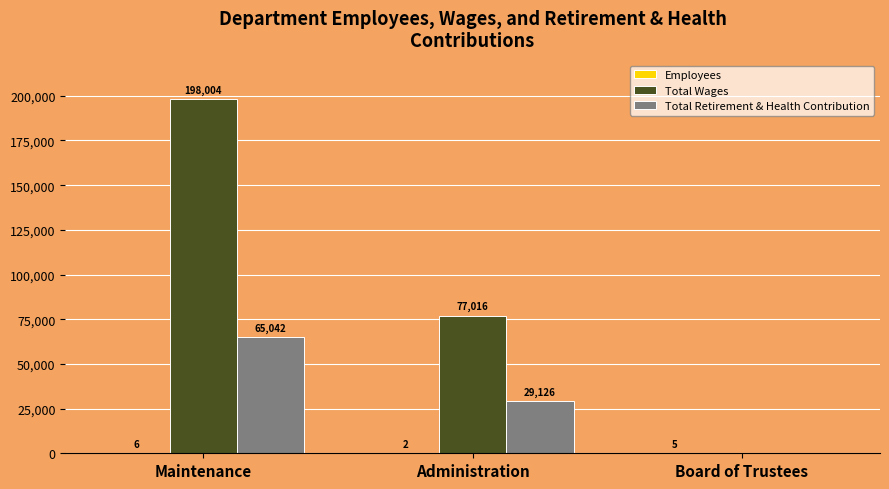

The value of Total Wages at Board of Trustees is 0. True or false?

True